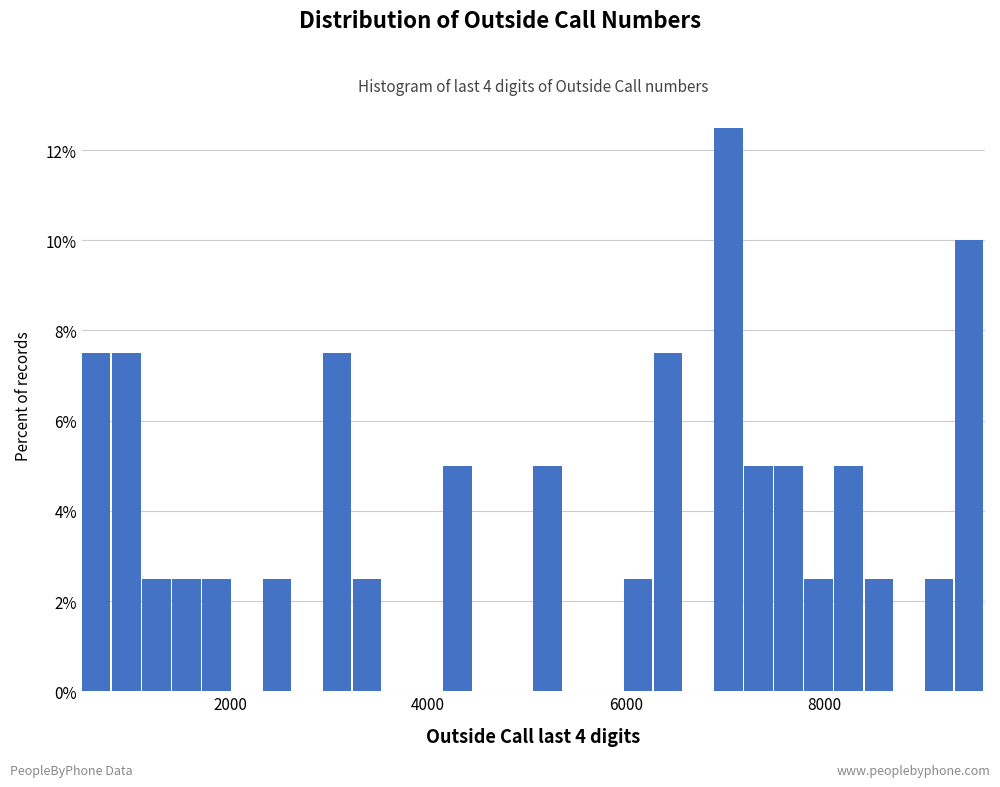

Around what value on the x-axis is the tallest bar? Give the approximate position of its centre, as read against the axis.

7000